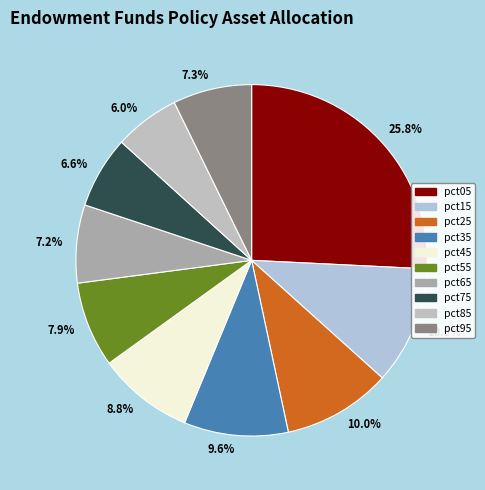

Is 8.8% the majority of the pie?

No